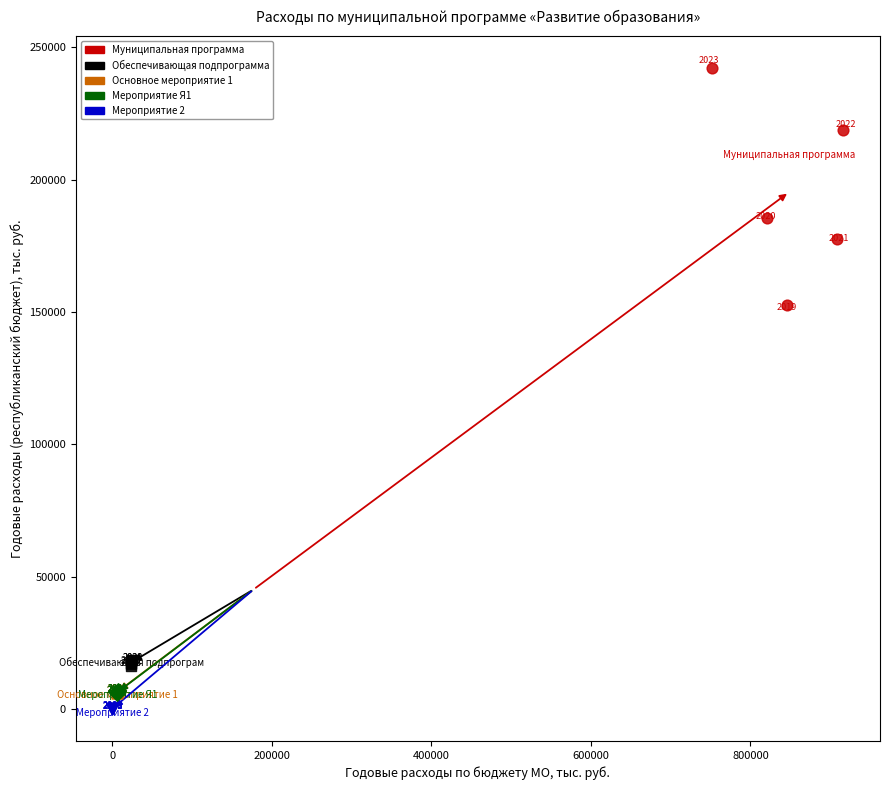

Which series has the widest spread of Y values?

Муниципальная программа